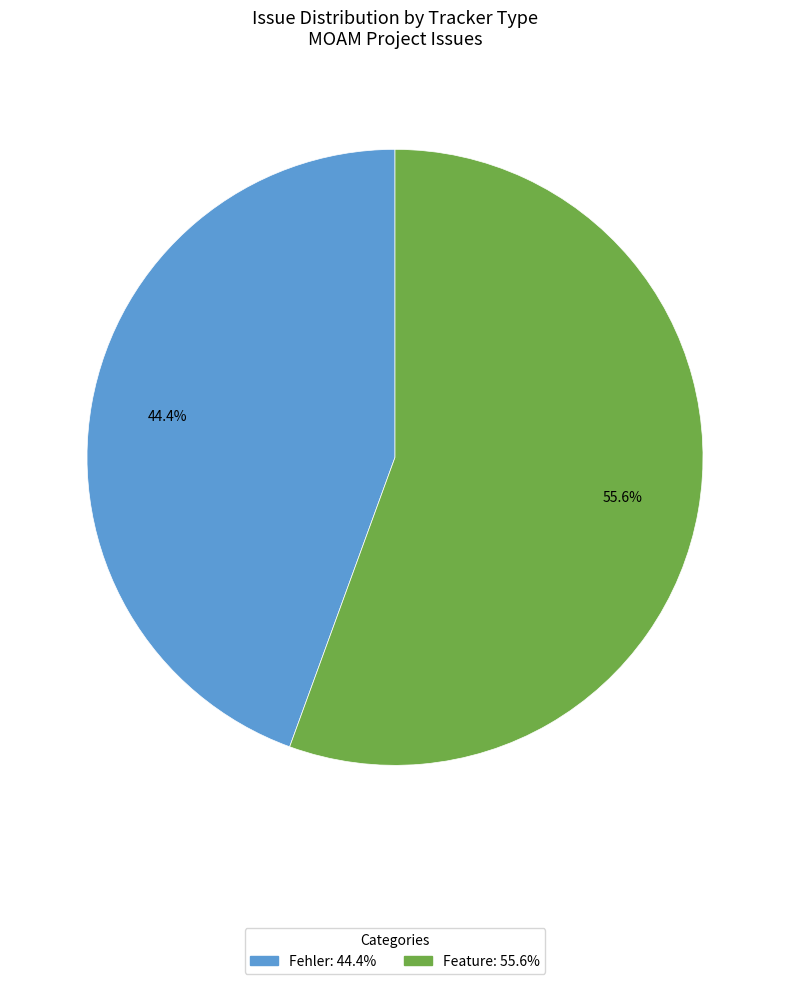

Does any single category account for the majority?

Yes